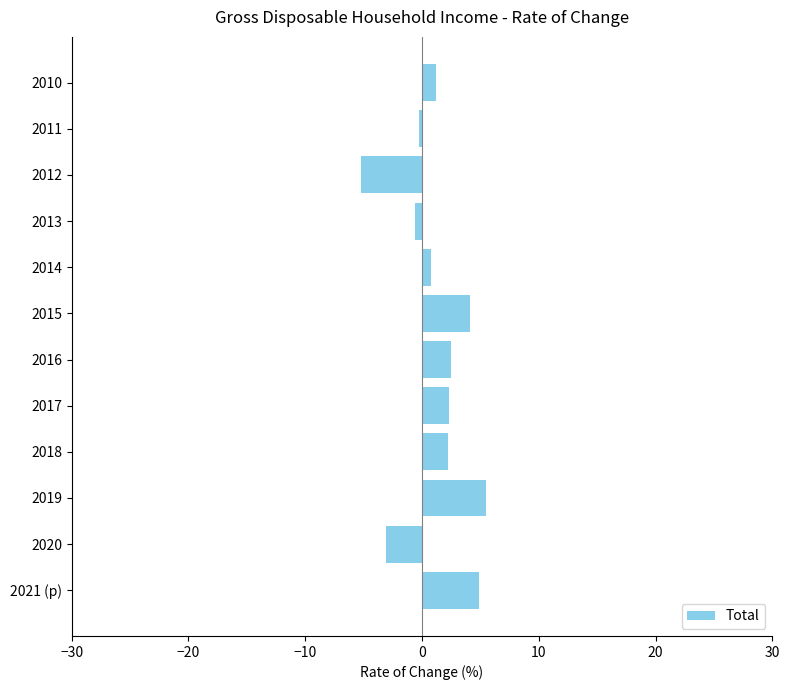

Which has a higher value, 2021 (p) or 2017?

2021 (p)